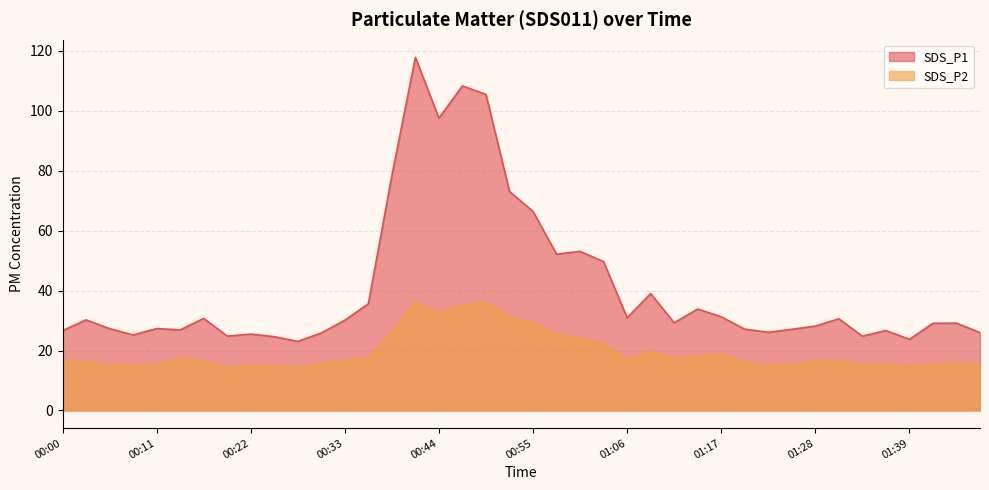

How many lines are shown in the chart?

2